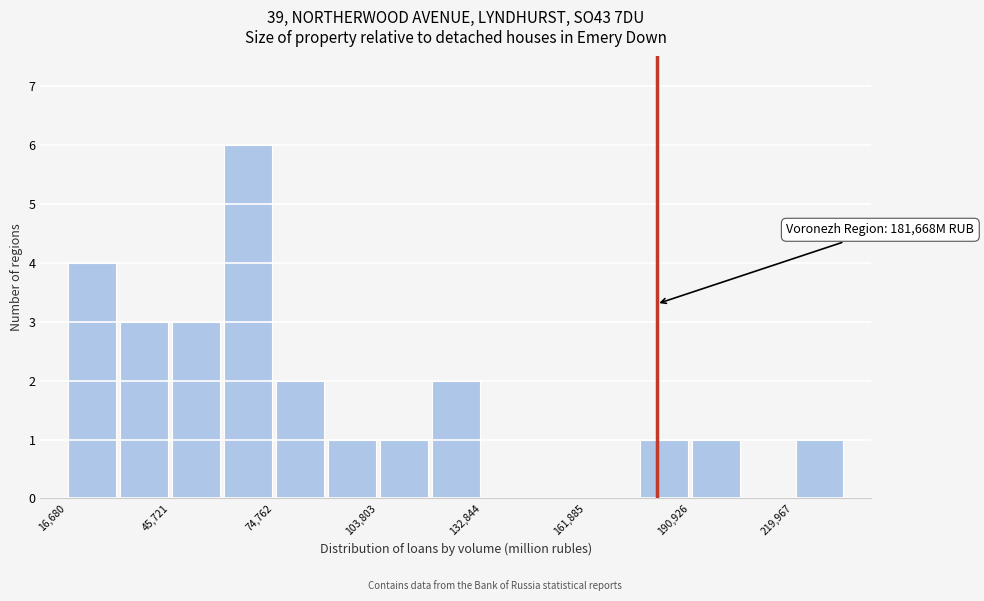

Around what value on the x-axis is the tallest bar? Give the approximate position of its centre, as read against the axis.

70000